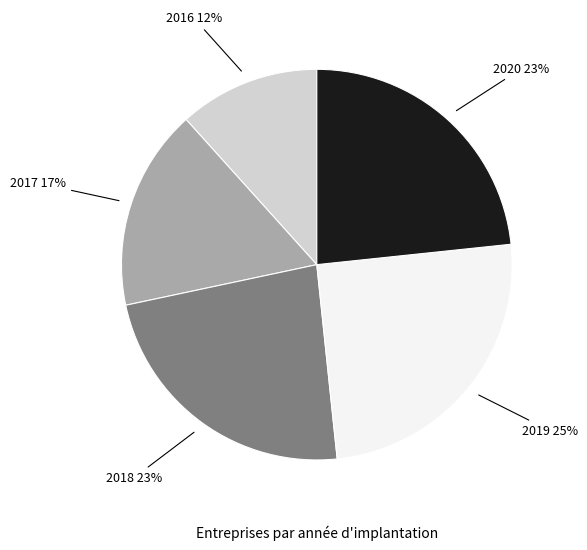

Is 2017 the majority of the pie?

No